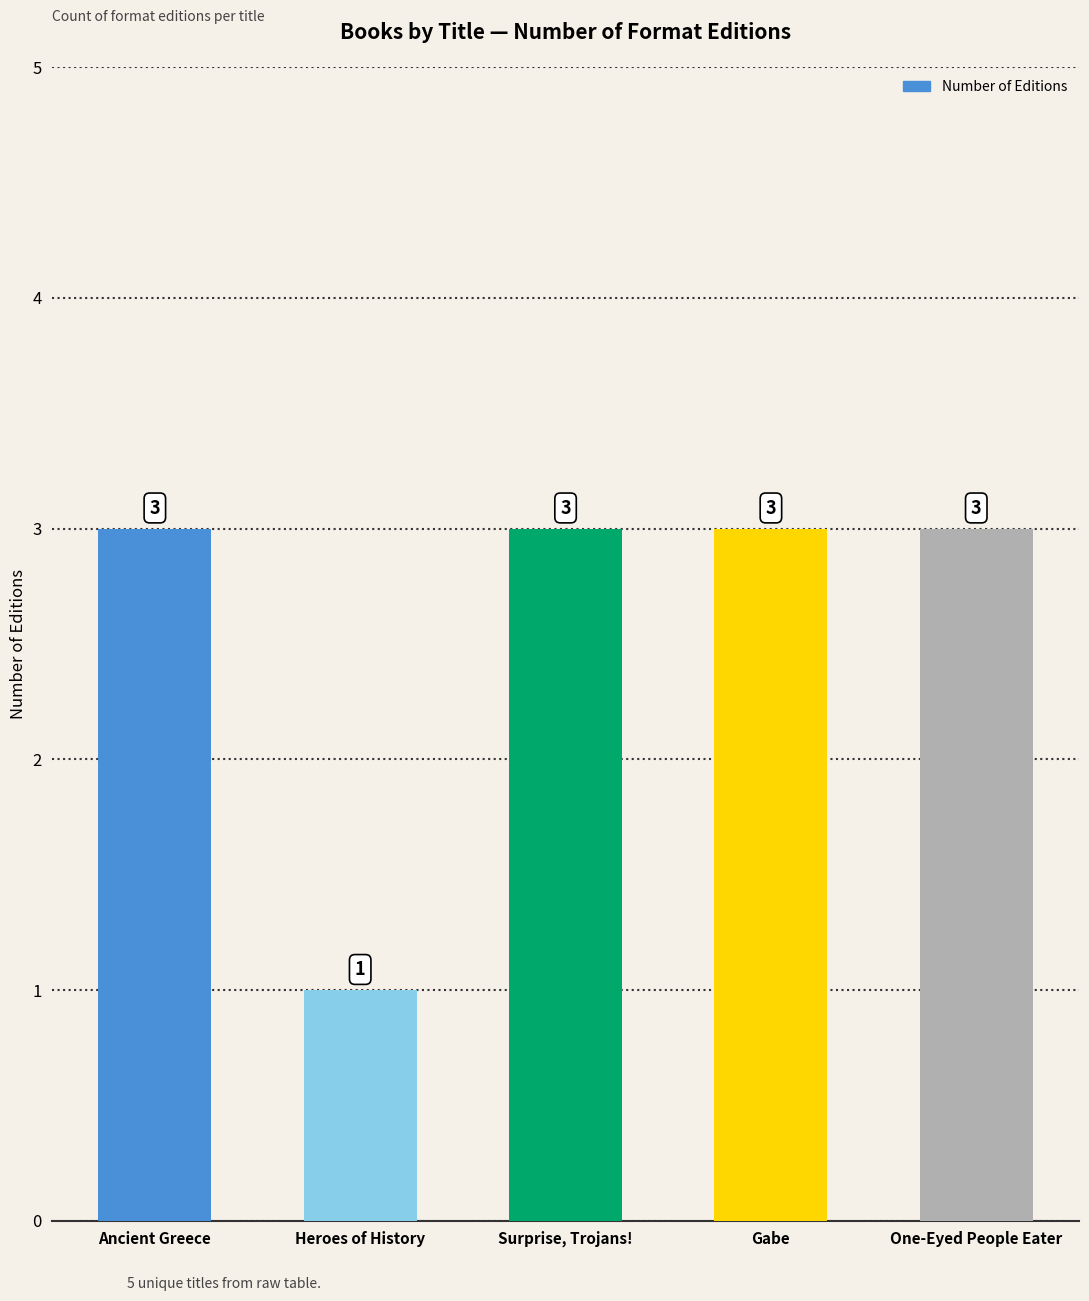

Is it true that the value at Ancient Greece is 3?

True